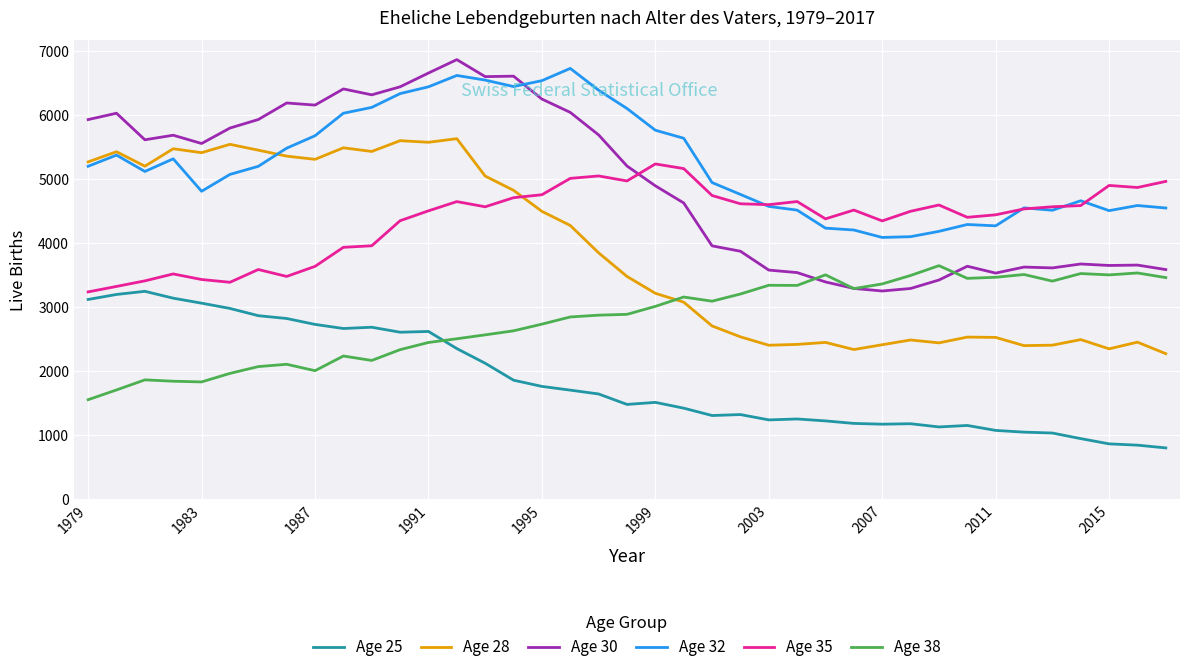

True or false: Age 25 and Age 30 cross at least once.

False